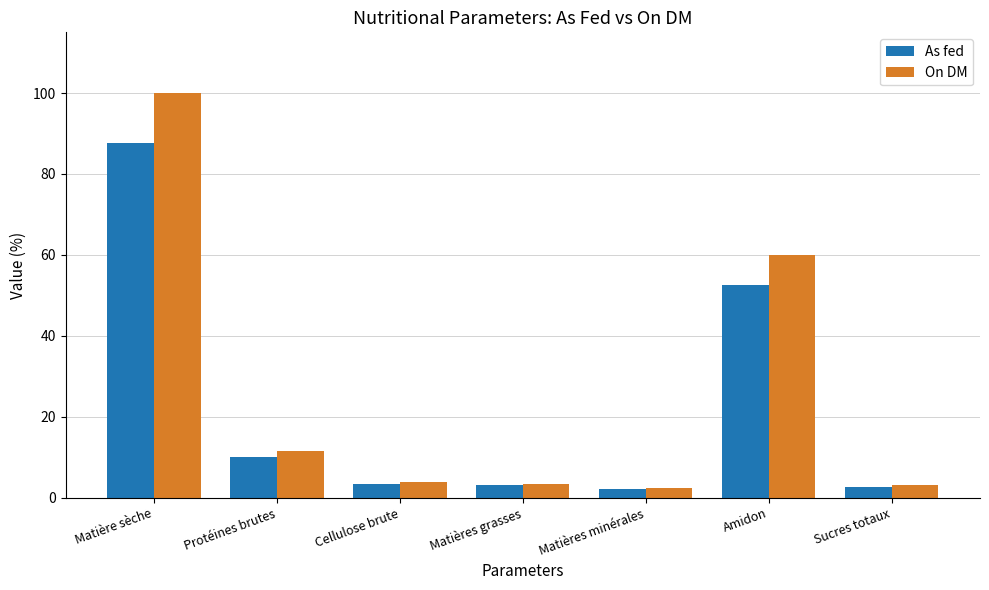

Which category has the highest value across all series?

Matière sèche